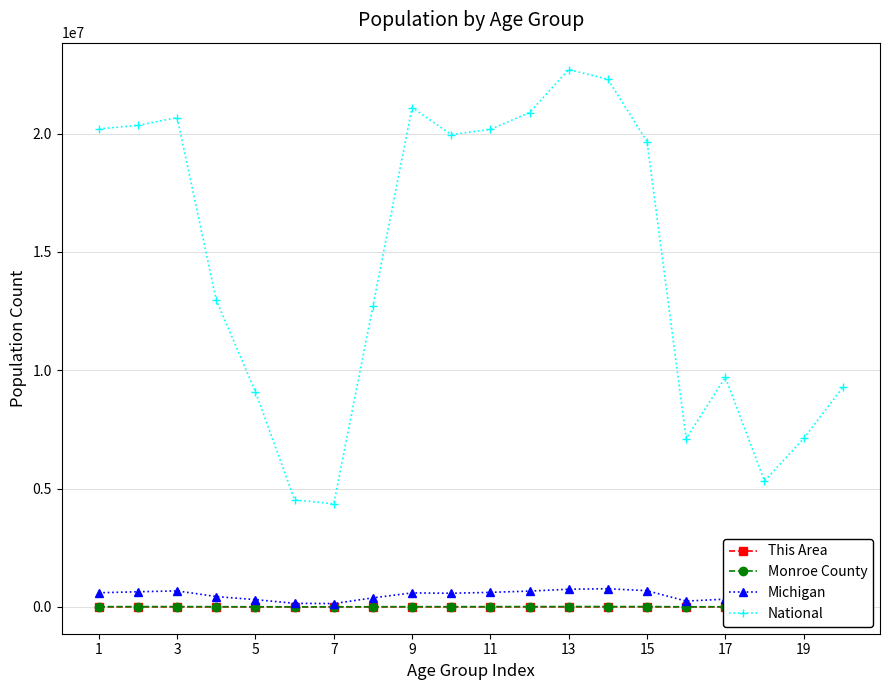

Which series has the largest range (max minus min)?

National